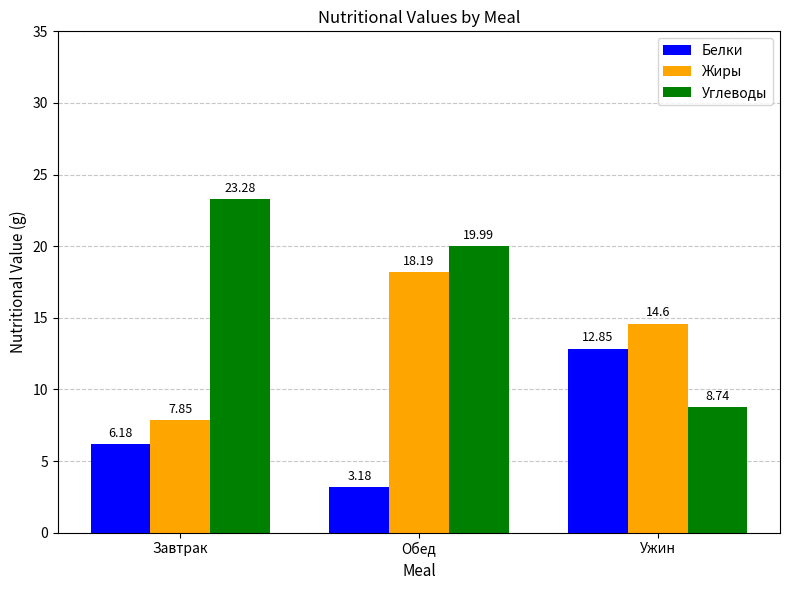

How many categories are shown in the chart?

3